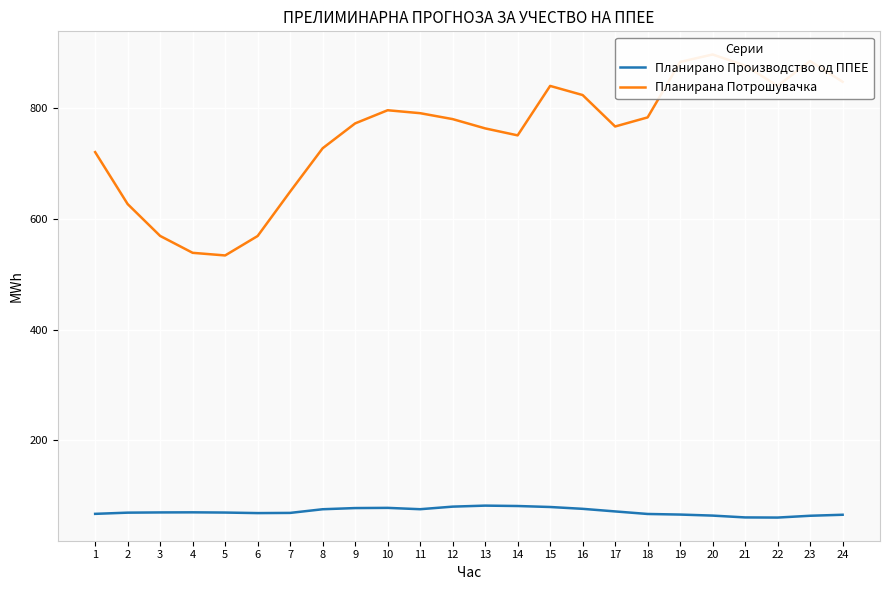

True or false: Планирана Потрошувачка has a value of 1366.7 at 12.

False